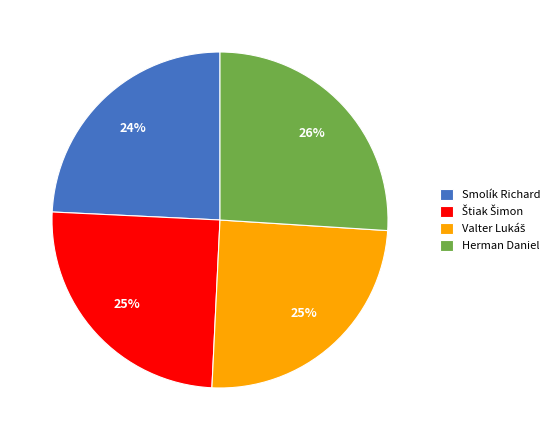

Between Smolík Richard and Herman Daniel, which is larger?

Herman Daniel